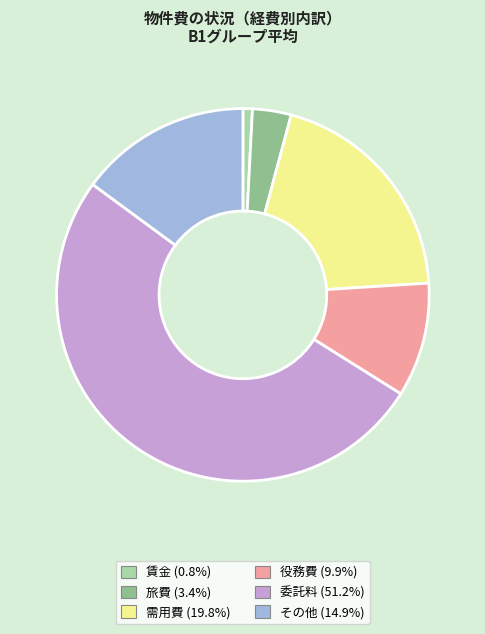

Does any single category account for the majority?

Yes